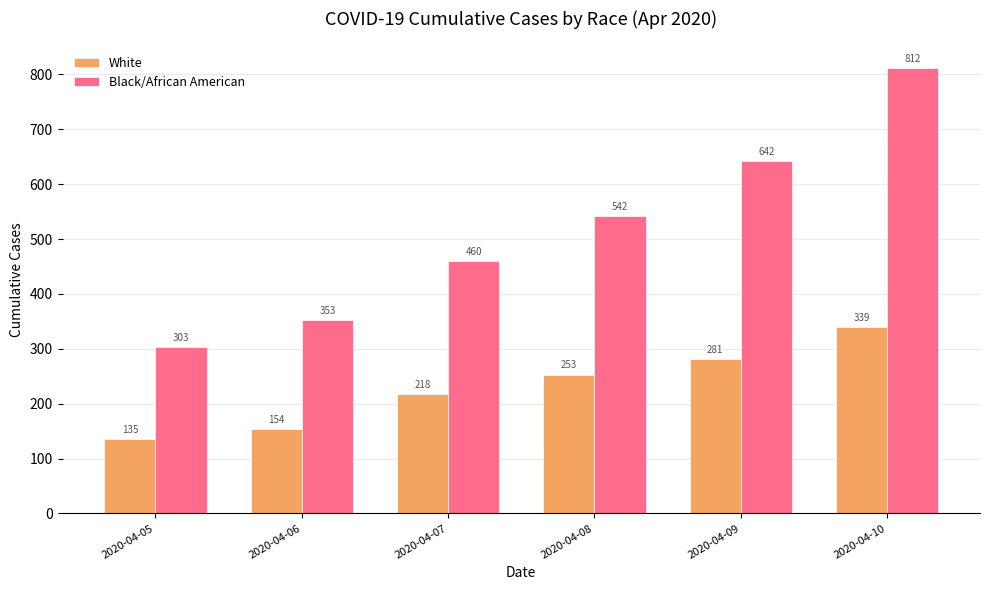

Reading right to left, extract all data points from this chart.

White: 339	281	253	218	154	135
Black/African American: 812	642	542	460	353	303